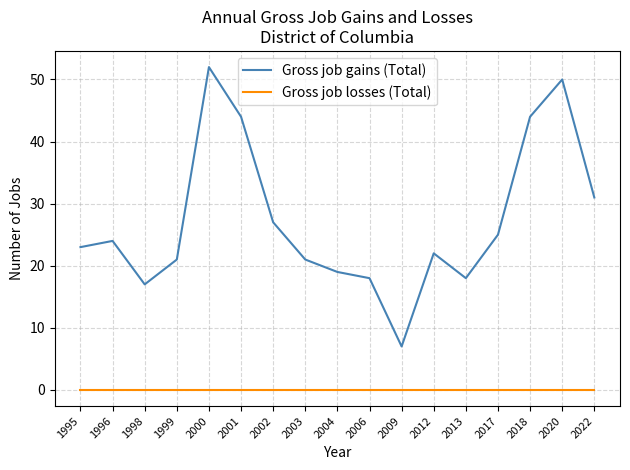

Which series has the largest range (max minus min)?

Gross job gains (Total)